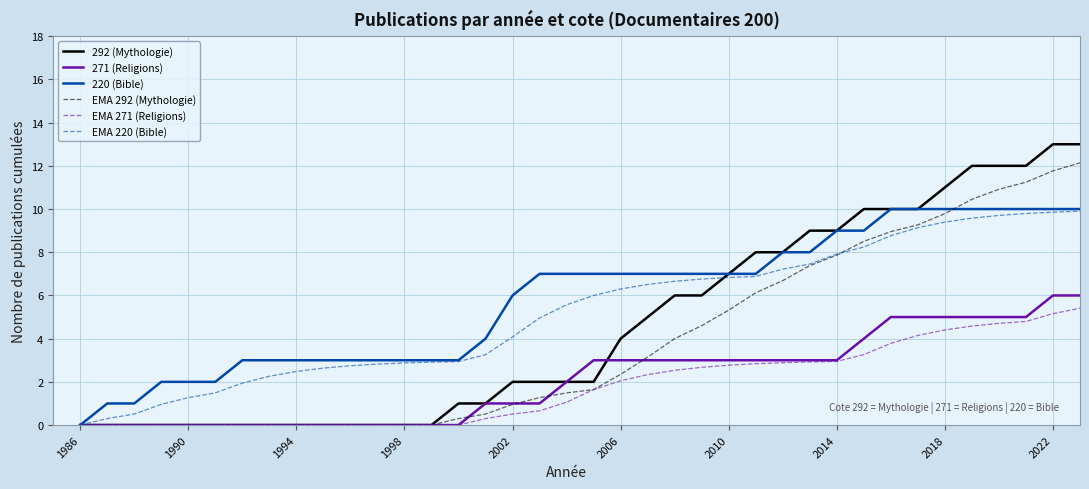

What is the maximum value shown in the chart?

13.0